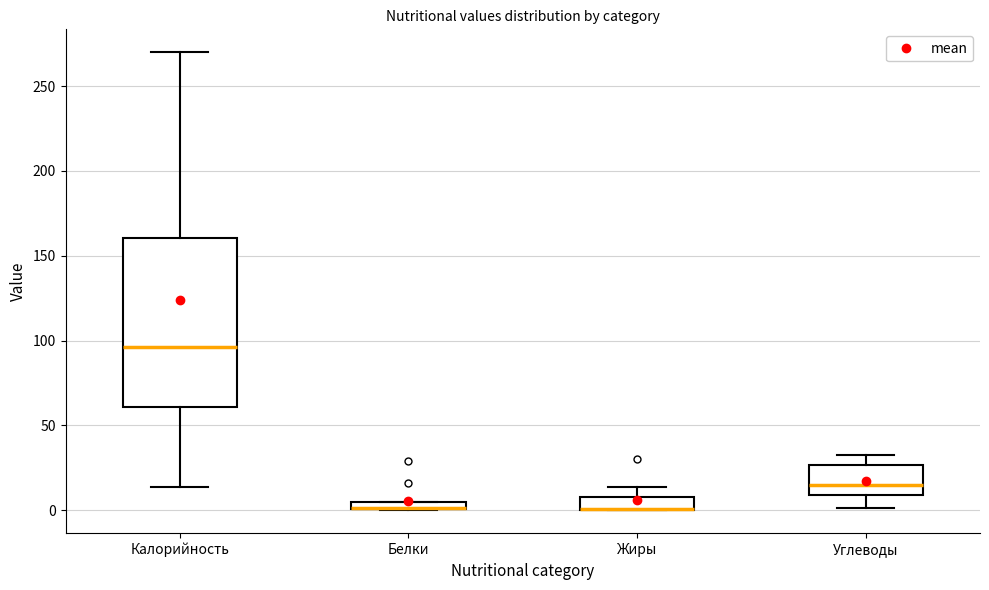

Where does the lower whisker of the box for Калорийность end on the y-axis? The values are not printed on the chart, so give them approximately, as read against the axis.

15